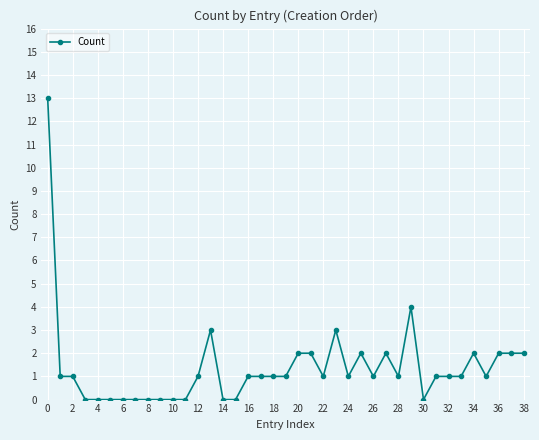

What is the sum of all values?

54